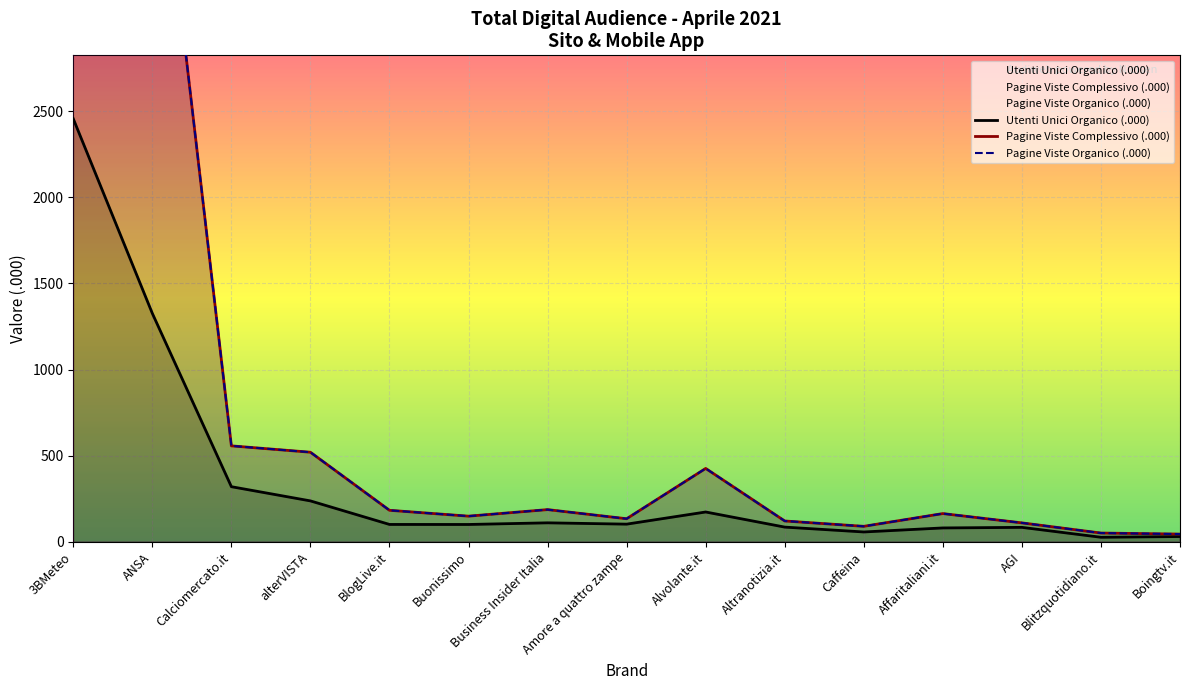

Reading right to left, extract all data points from this chart.

Pagine Viste Complessivo: Boingtv.it=45.0	Blitzquotidiano.it=51.0	AGI=110.0	Affaritaliani.it=164.0	Caffeina=90.0	Altranotizia.it=121.0	Alvolante.it=426.0	Amore a quattro zampe=134.0	Business Insider Italia=187.0	Buonissimo=149.0	BlogLive.it=183.0	alterVISTA=520.0	Calciomercato.it=557.0	ANSA=4503.0	3BMeteo=7226.0
Utenti Unici Organico: Boingtv.it=30.8	Blitzquotidiano.it=26.5	AGI=84.0	Affaritaliani.it=80.7	Caffeina=57.3	Altranotizia.it=85.5	Alvolante.it=173.2	Amore a quattro zampe=102.7	Business Insider Italia=110.3	Buonissimo=100.7	BlogLive.it=100.9	alterVISTA=237.6	Calciomercato.it=320.0	ANSA=1325.9	3BMeteo=2455.2
Pagine Viste Organico: Boingtv.it=45.0	Blitzquotidiano.it=51.0	AGI=110.0	Affaritaliani.it=164.0	Caffeina=90.0	Altranotizia.it=121.0	Alvolante.it=426.0	Amore a quattro zampe=134.0	Business Insider Italia=187.0	Buonissimo=149.0	BlogLive.it=183.0	alterVISTA=520.0	Calciomercato.it=557.0	ANSA=4503.0	3BMeteo=7226.0